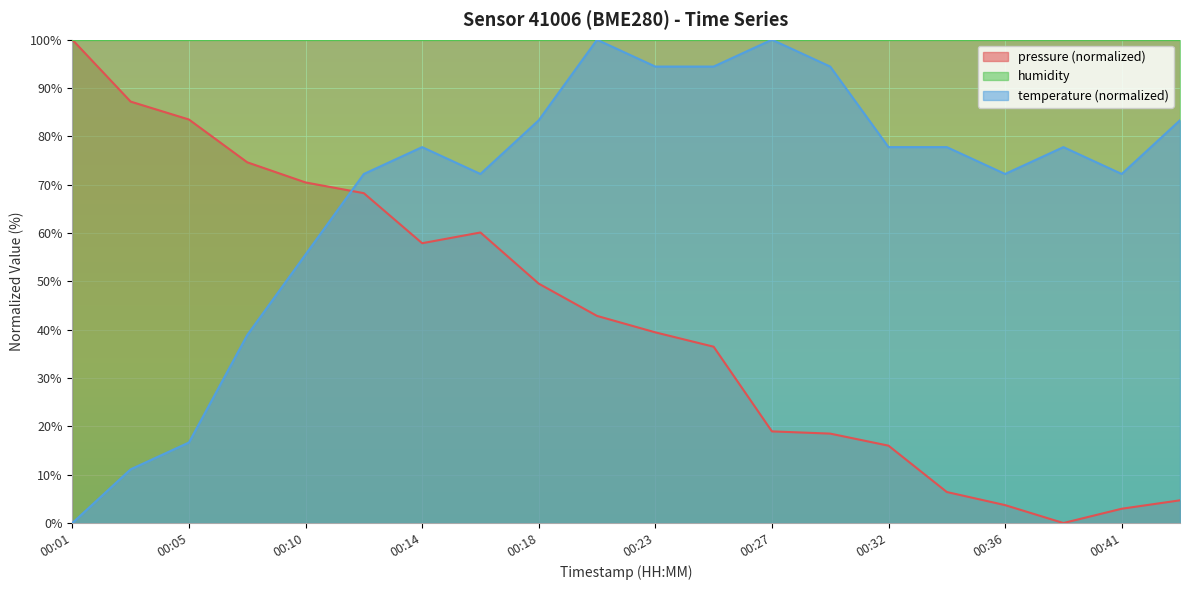

What is the total value across all series at 00:23?

233.9